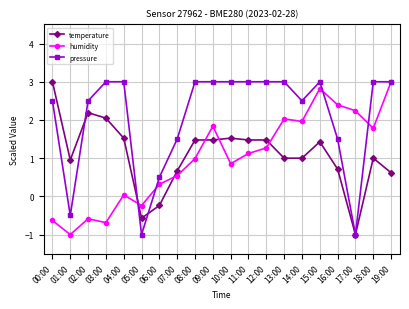

True or false: humidity has more than 1 points higher than both neighbors.

True